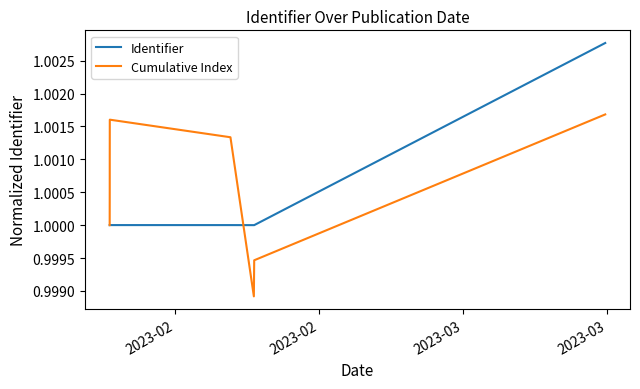

What are all the series names shown in the legend?

Identifier, Cumulative Index